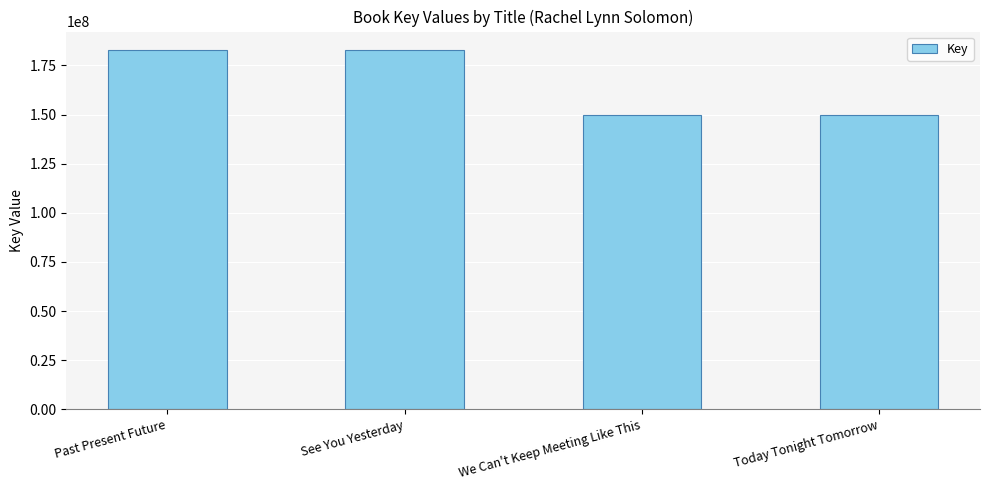

Are the bars horizontal?

No